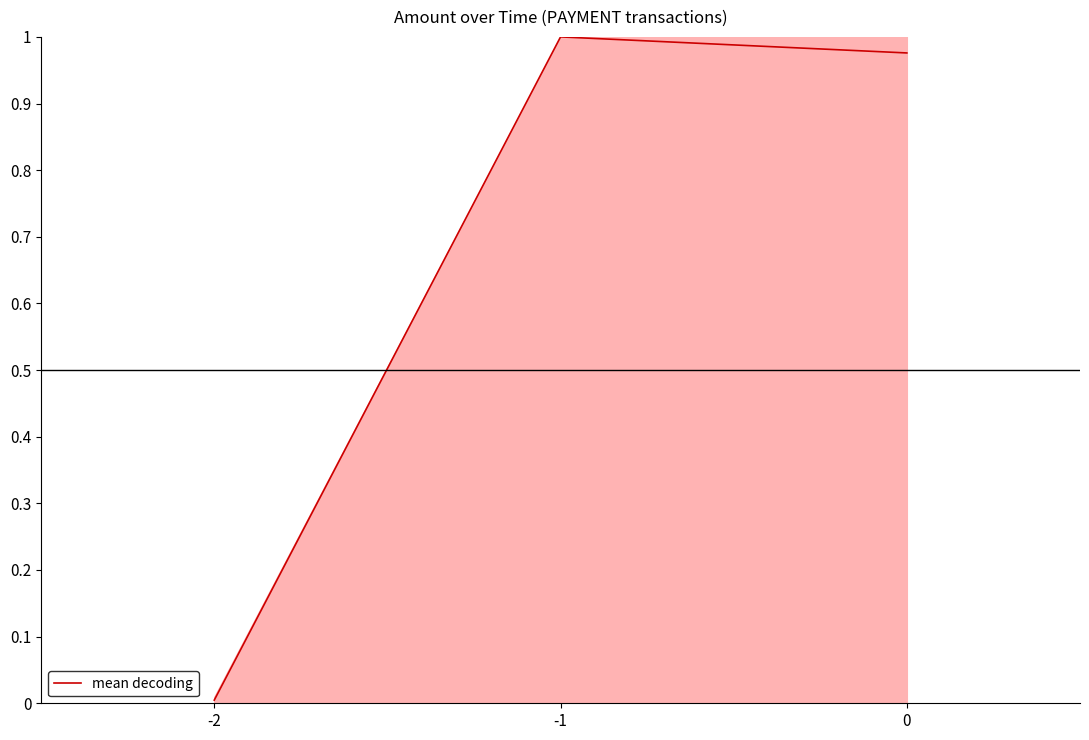

What is the change in value from -2 to 0?

+1.0